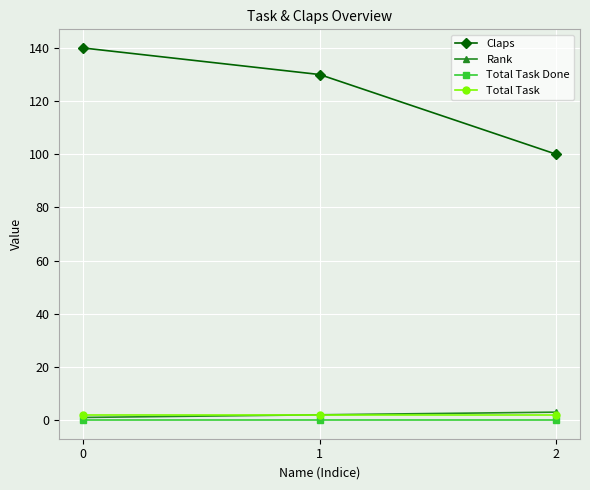

Which series has the largest range (max minus min)?

Claps